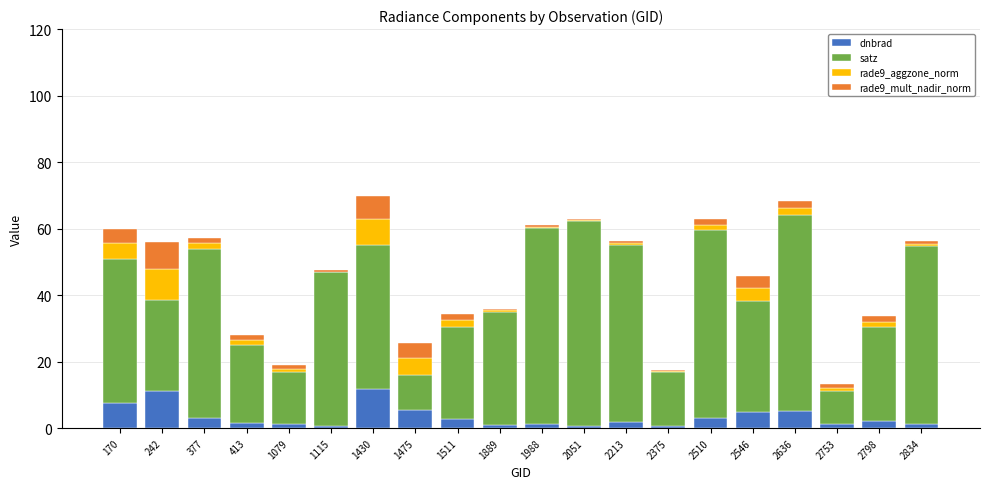

The dnbrad series shows 1.0 at 1889. True or false?

True